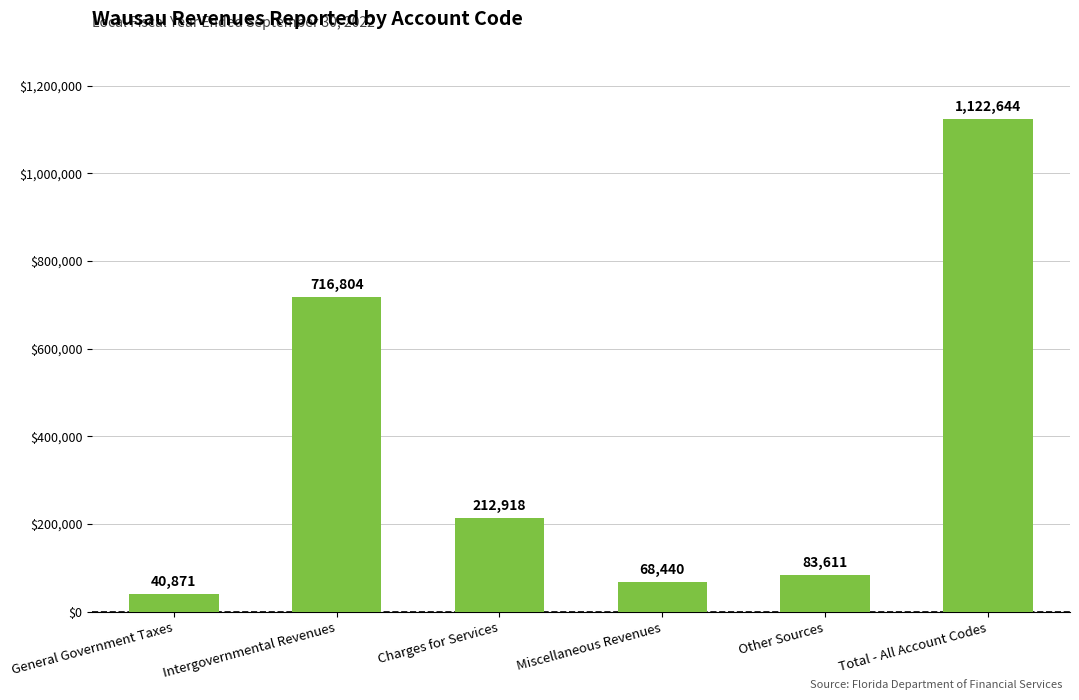

What is the label of the 1st bar from the right?

Total - All Account Codes